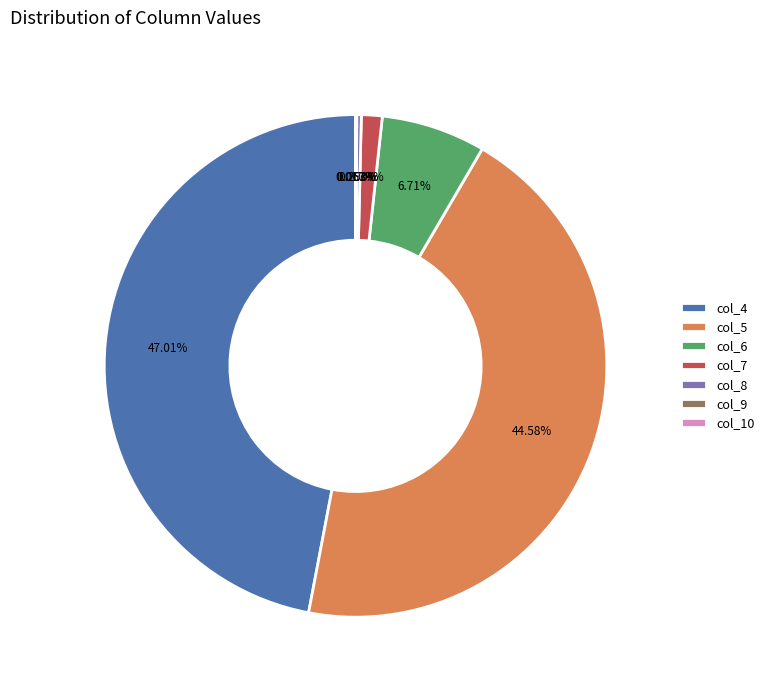

Is there a majority slice in this chart?

No